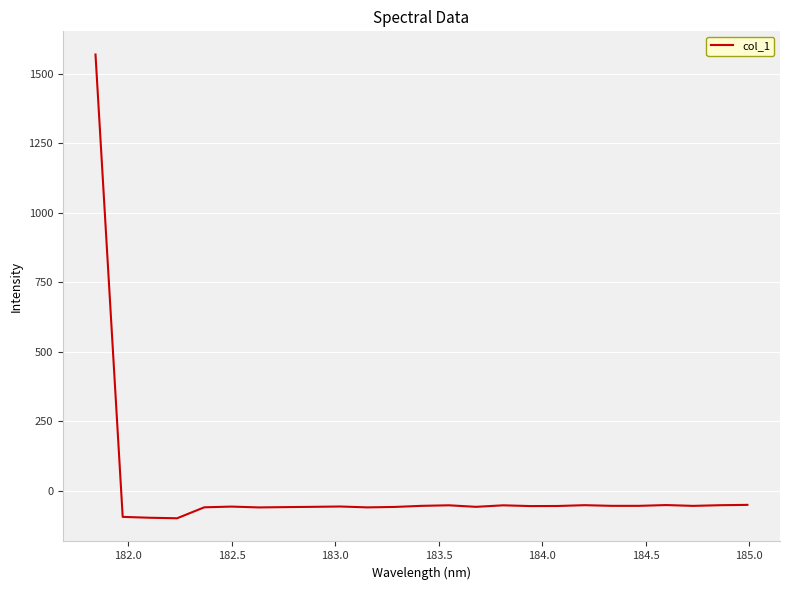

What is the difference between the maximum and minimum values?

1668.5